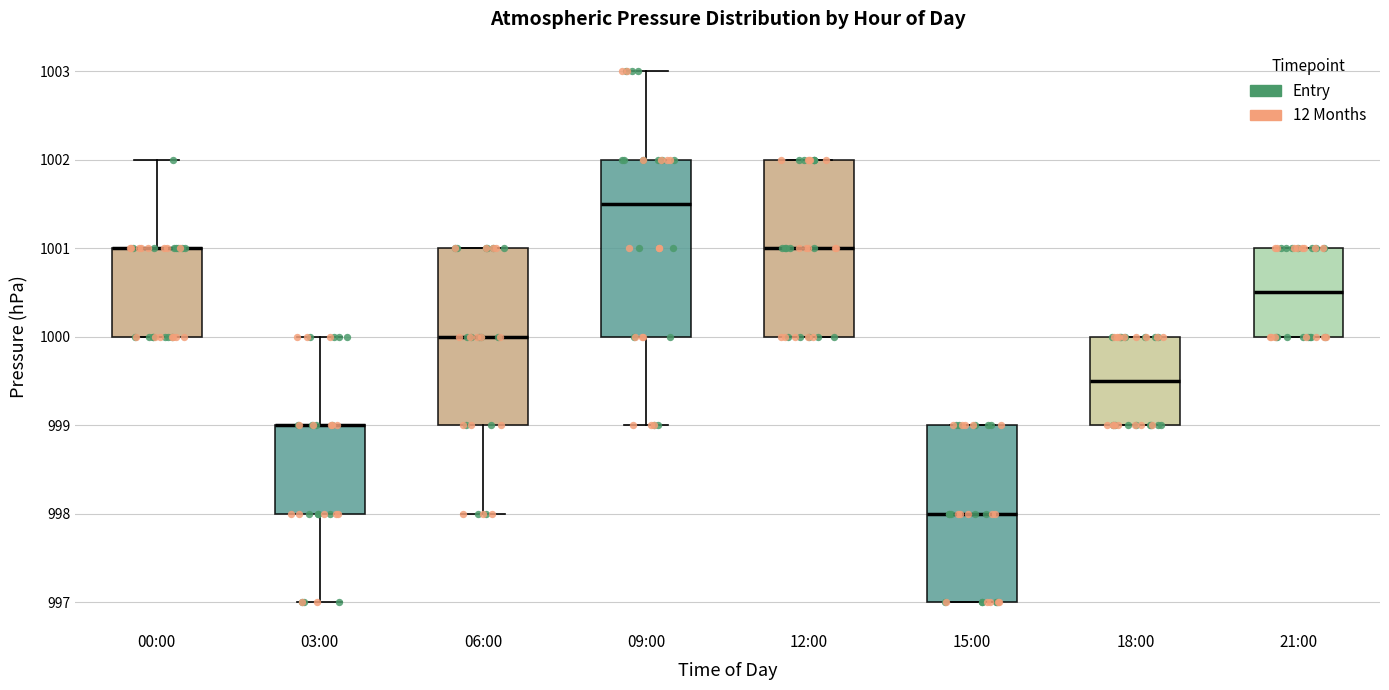

Reading left to right, read every box against the y-axis: the position of its median line, the range the box covers, and the ends of its whiskers. The values are not printed on the chart, so give them approximately, as read against the axis.

00:00: median 1001.0 (drawn on the box's upper edge), box 1000.0 to 1001.0, whiskers 1000.0 to 1002.0
03:00: median 999.0 (drawn on the box's upper edge), box 998.0 to 999.0, whiskers 997.0 to 1000.0
06:00: median 1000.0, box 999.0 to 1001.0, whiskers 998.0 to 1001.0
09:00: median 1001.5, box 1000.0 to 1002.0, whiskers 999.0 to 1003.0
12:00: median 1001.0, box 1000.0 to 1002.0, whiskers 1000.0 to 1002.0
15:00: median 998.0, box 997.0 to 999.0, whiskers 997.0 to 999.0
18:00: median 999.5, box 999.0 to 1000.0, whiskers 999.0 to 1000.0
21:00: median 1000.5, box 1000.0 to 1001.0, whiskers 1000.0 to 1001.0